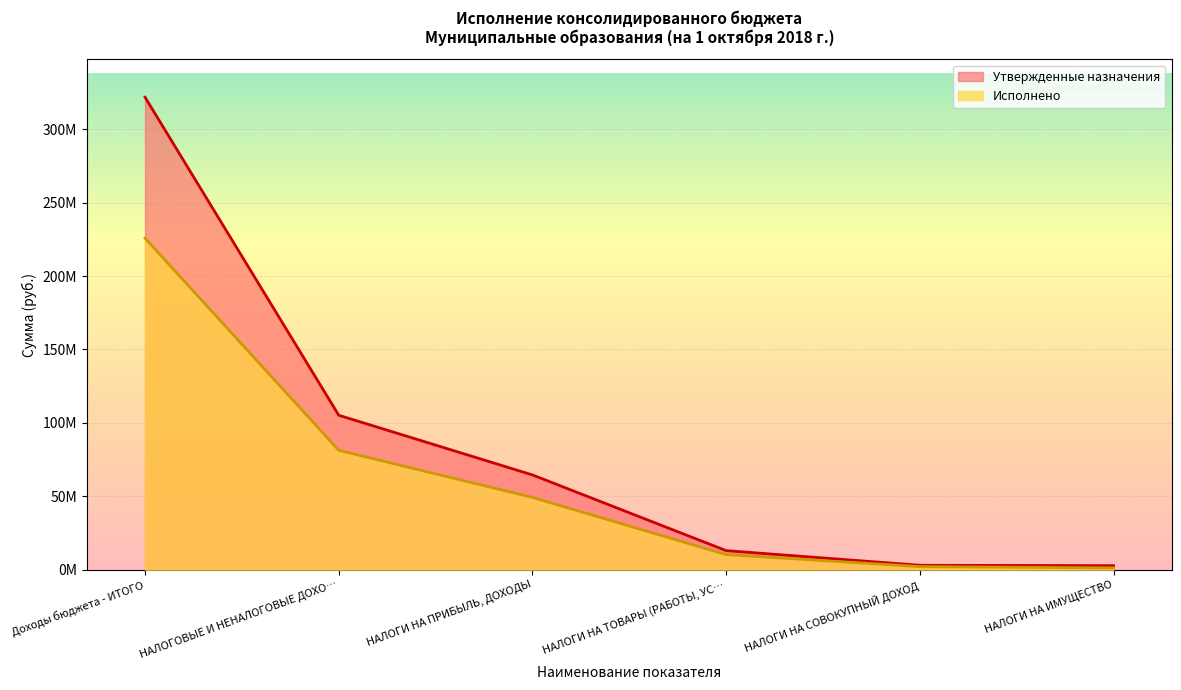

At which category is the sum across all series the highest?

Доходы бюджета - ИТОГО